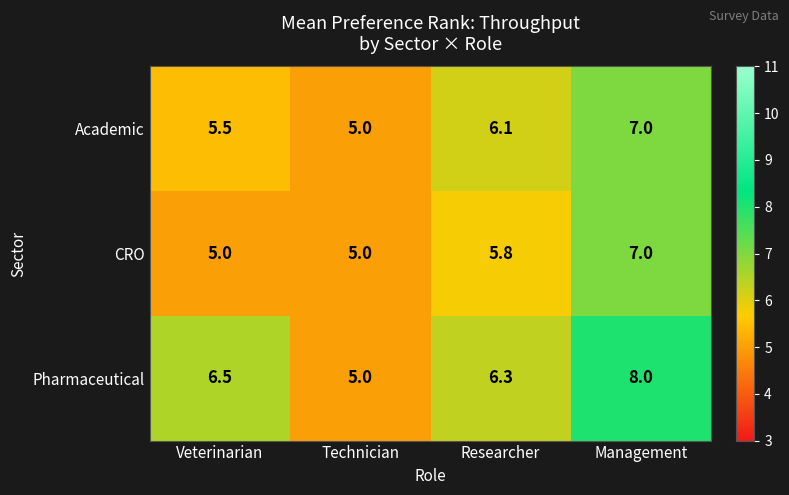

What is the minimum value shown in the chart?

5.0